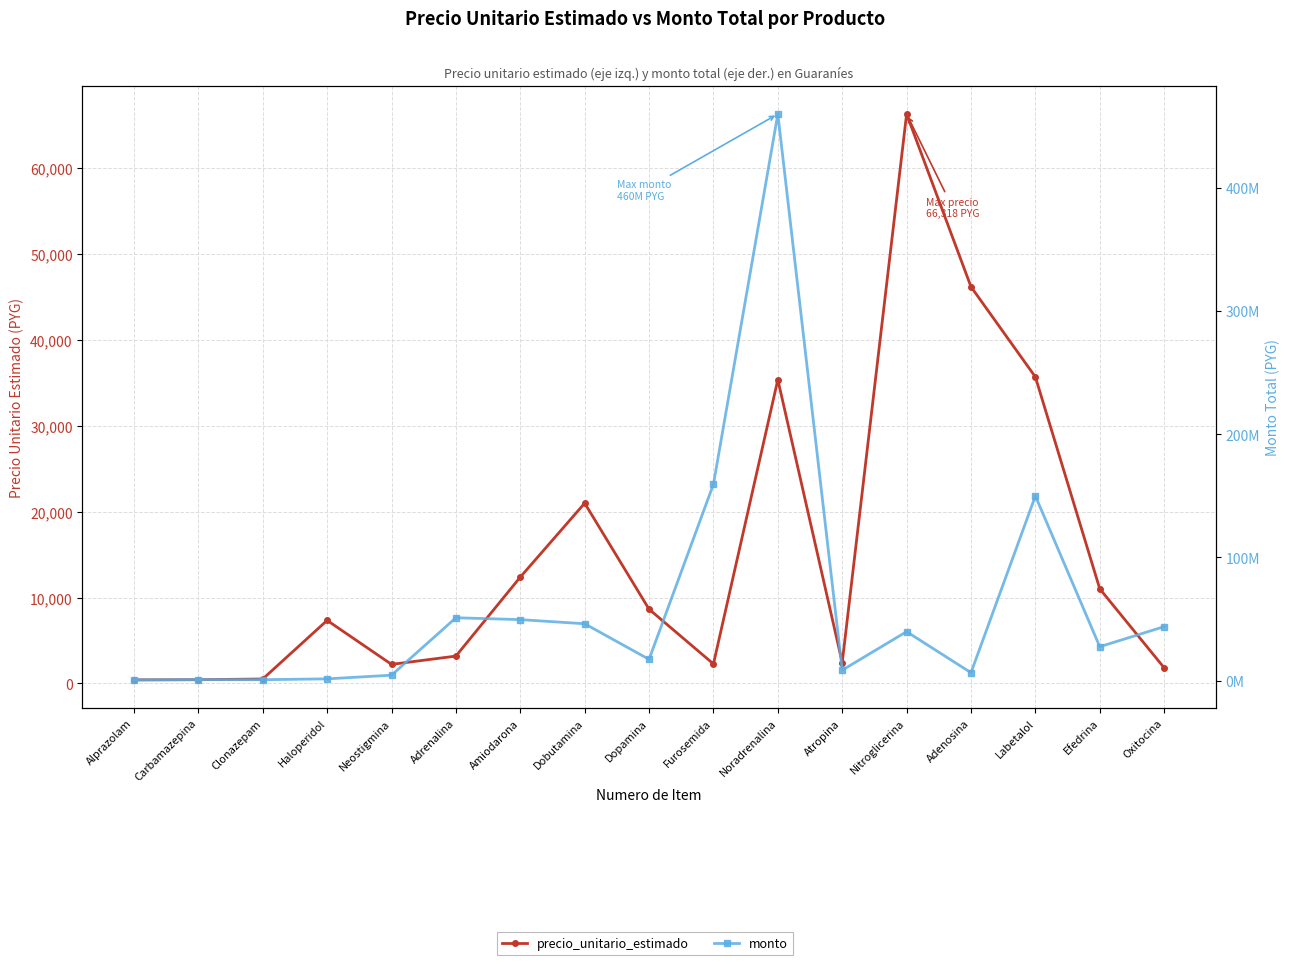

True or false: precio_unitario_estimado and monto intersect in this chart.

False